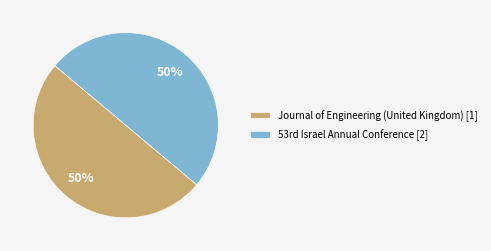

True or false: Journal of Engineering (United Kingdom) [1] accounts for 50% of the total.

True